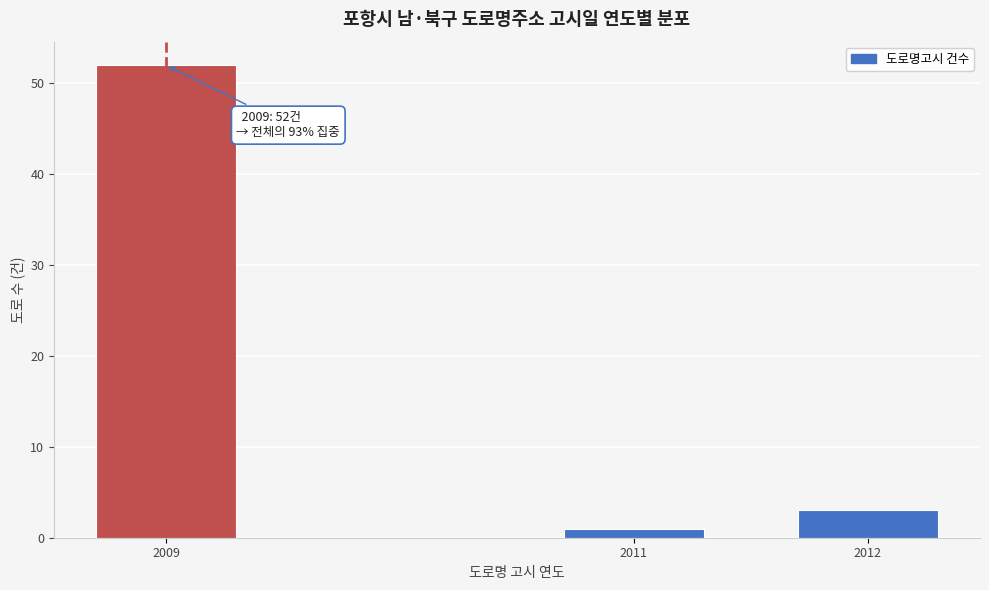

Reading right to left, list all the values displayed in this chart.

2012=3	2011=1	2009=52